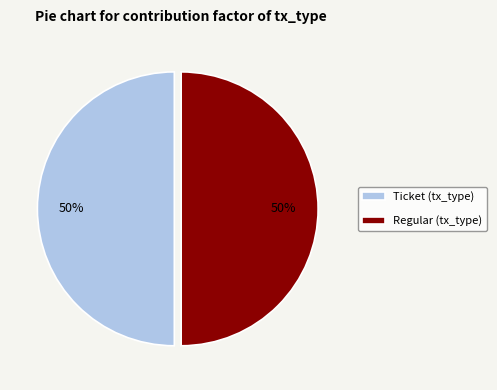

Combined, do Regular and Ticket account for over 50%?

Yes